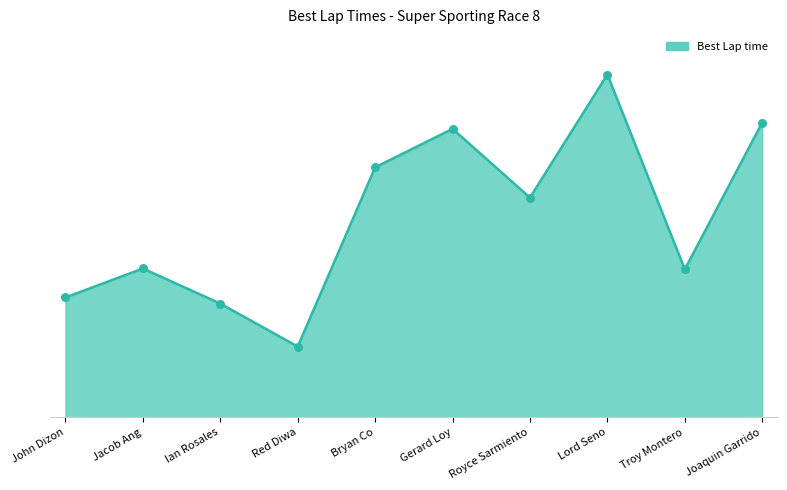

What is the change in value from Gerard Loy to Troy Montero?

-1.0